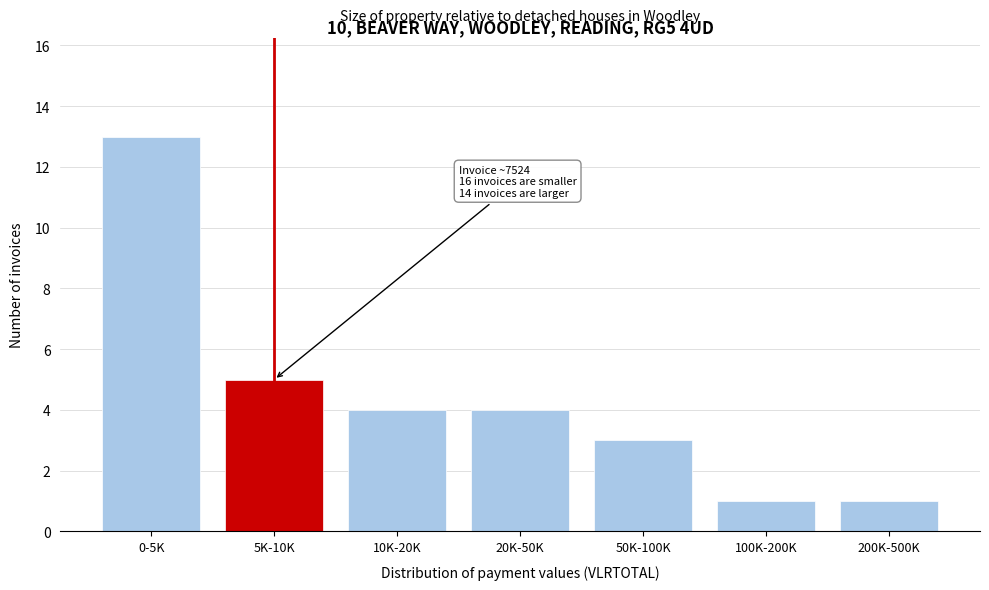

Reading right to left, transcribe all the data shown in this chart.

1	1	3	4	4	5	13